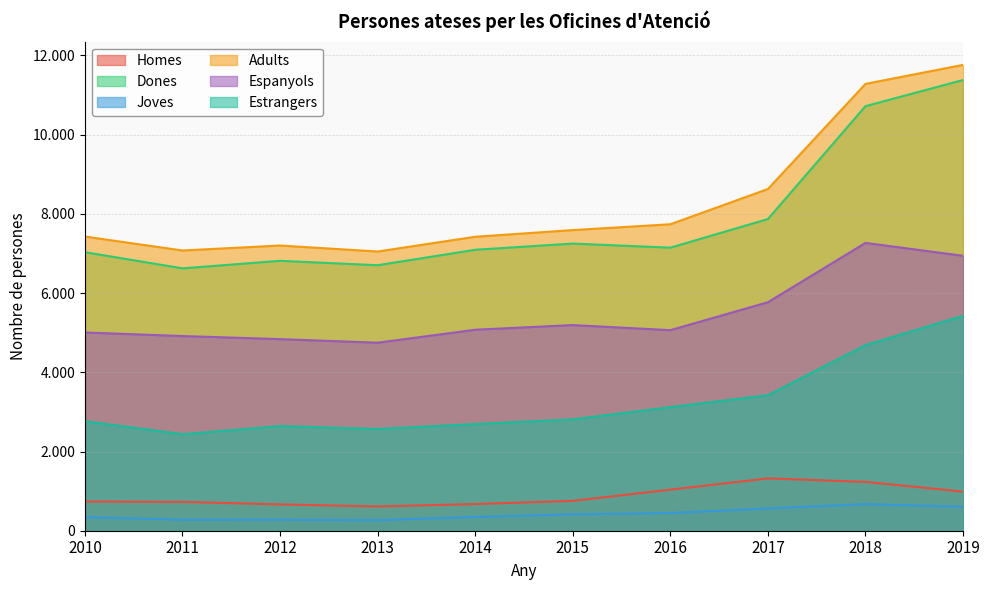

Reading left to right, what are all the values shown in this chart?

Homes: 738	728	665	613	674	754	1037	1321	1233	987
Dones: 7032	6624	6814	6703	7093	7250	7146	7869	10719	11379
Joves: 343	277	279	267	346	414	446	563	671	605
Adults: 7427	7075	7200	7049	7421	7590	7737	8627	11281	11761
Espanyols: 5005	4915	4837	4747	5074	5192	5063	5769	7266	6941
Estrangers: 2765	2437	2642	2569	2693	2812	3120	3421	4686	5425